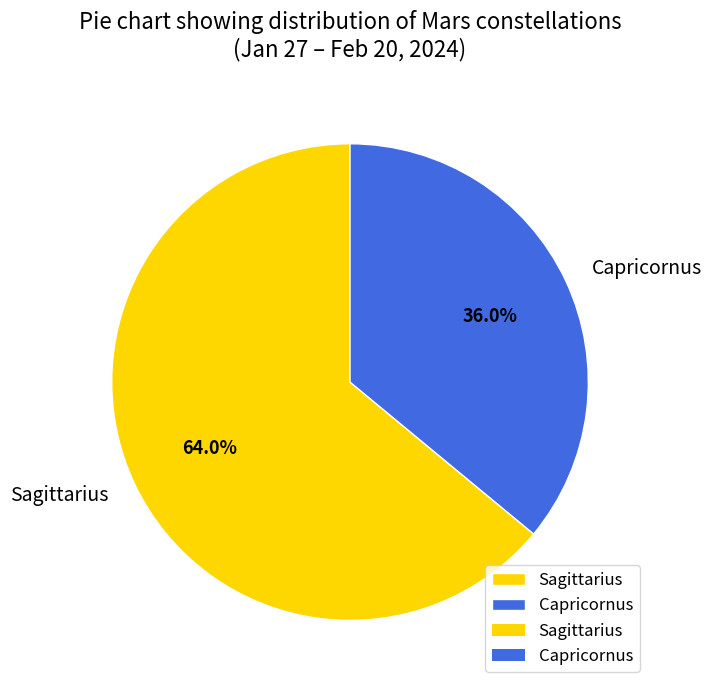

What is the ratio of the value at Capricornus to the value at Sagittarius?

0.6